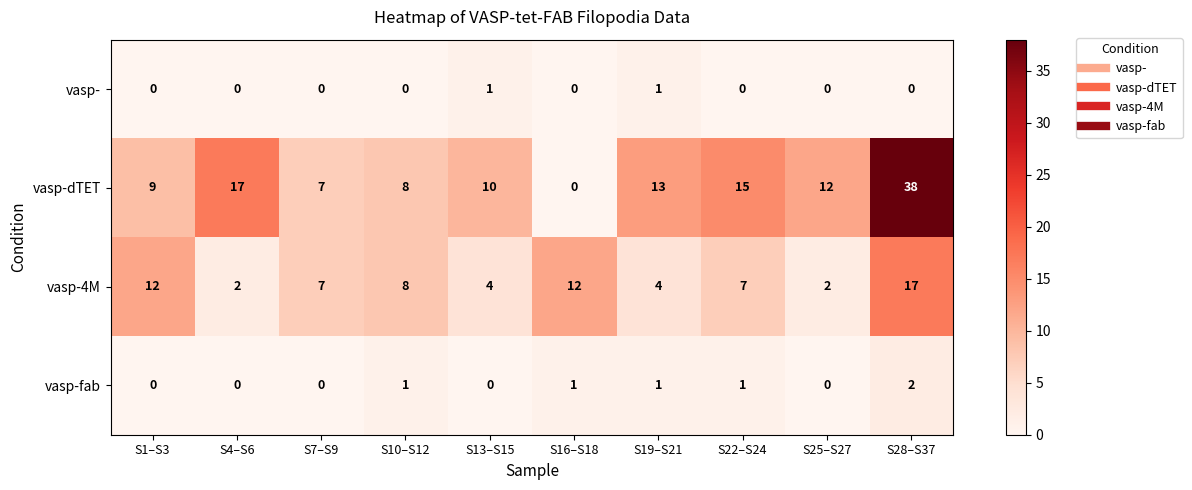

Rank the series by their maximum value, from lowest to highest.

vasp-, vasp-fab, vasp-4M, vasp-dTET